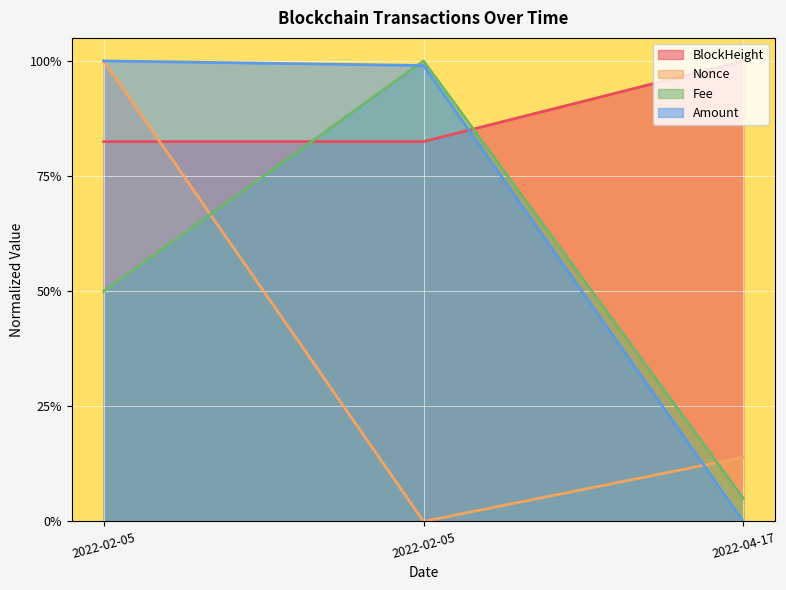

List the series in order of their overall mean, lowest first.

Nonce, Fee, Amount, BlockHeight